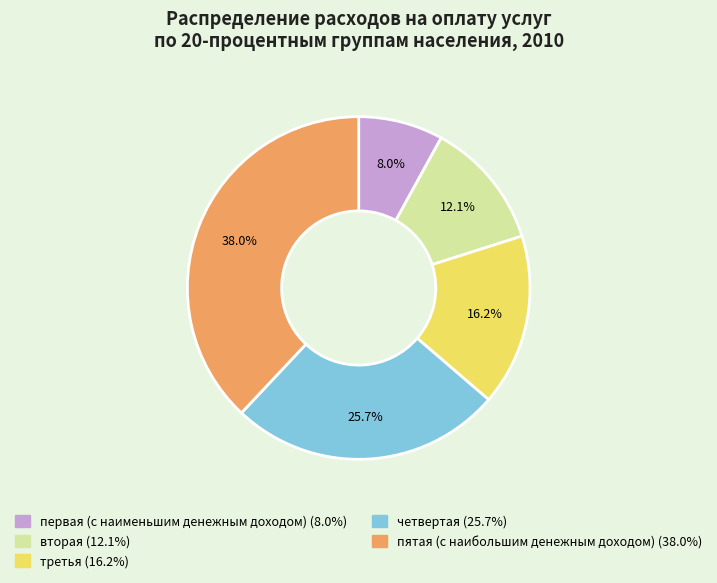

Combined, do четвертая and первая (с наименьшим денежным доходом) account for over 50%?

No